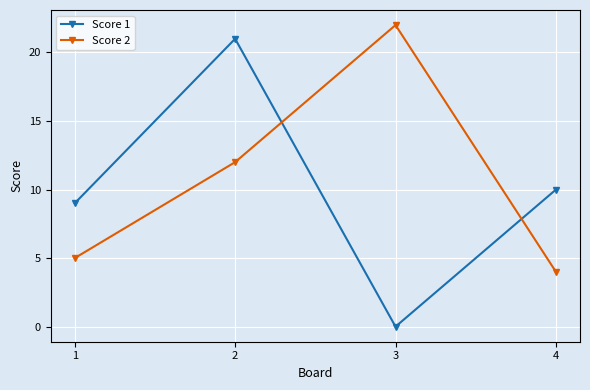

How many interior local valleys does the Score 1 series have?

1